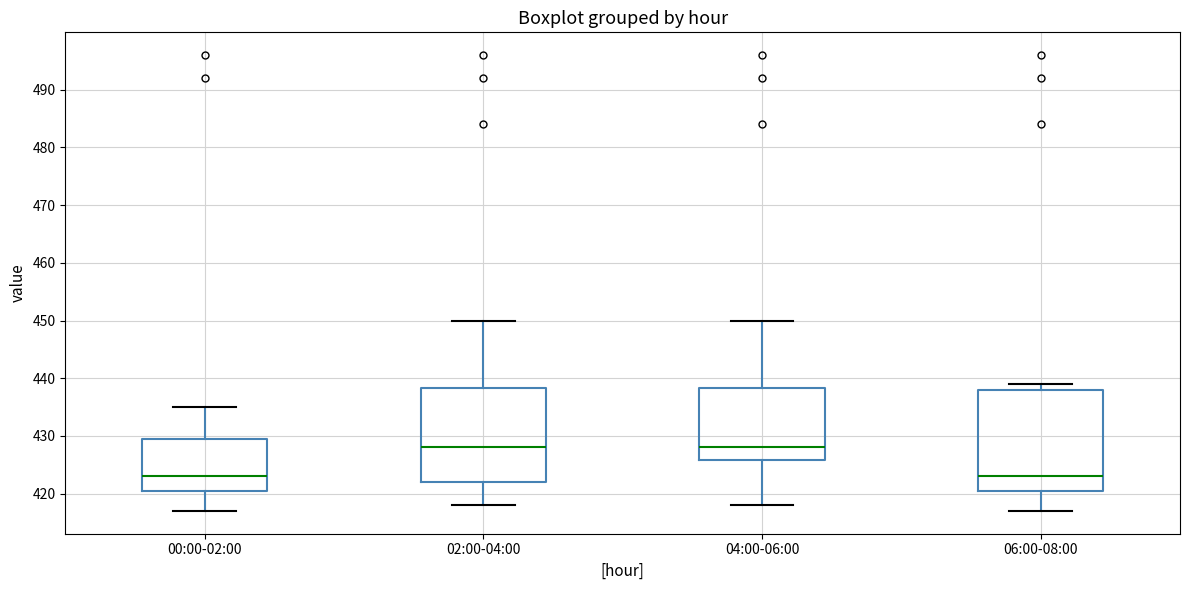

Reading left to right, read every box against the y-axis: the position of its median line, the range the box covers, and the ends of its whiskers. The values are not printed on the chart, so give them approximately, as read against the axis.

00:00-02:00: median 423, box 421 to 430, whiskers 417 to 435
02:00-04:00: median 428, box 422 to 438, whiskers 418 to 450
04:00-06:00: median 428, box 426 to 438, whiskers 418 to 450
06:00-08:00: median 423, box 421 to 438, whiskers 417 to 439